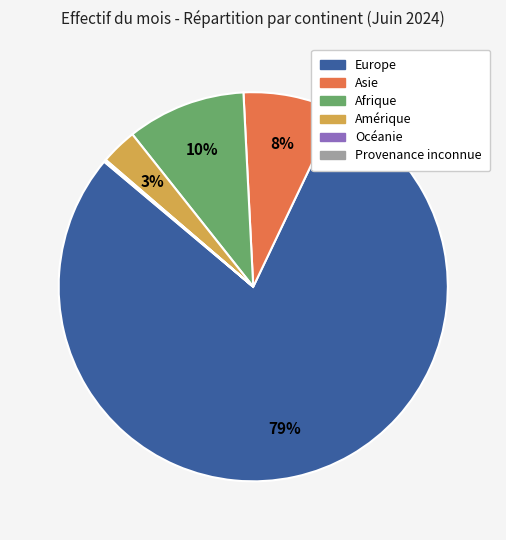

To the nearest percent, what is the difference between the largest and smallest slice percentages?

79%